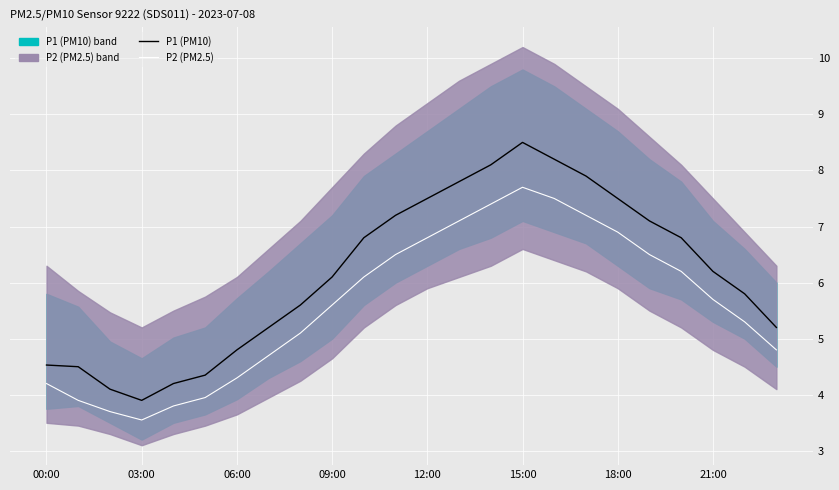

What is the smallest value displayed?

3.5